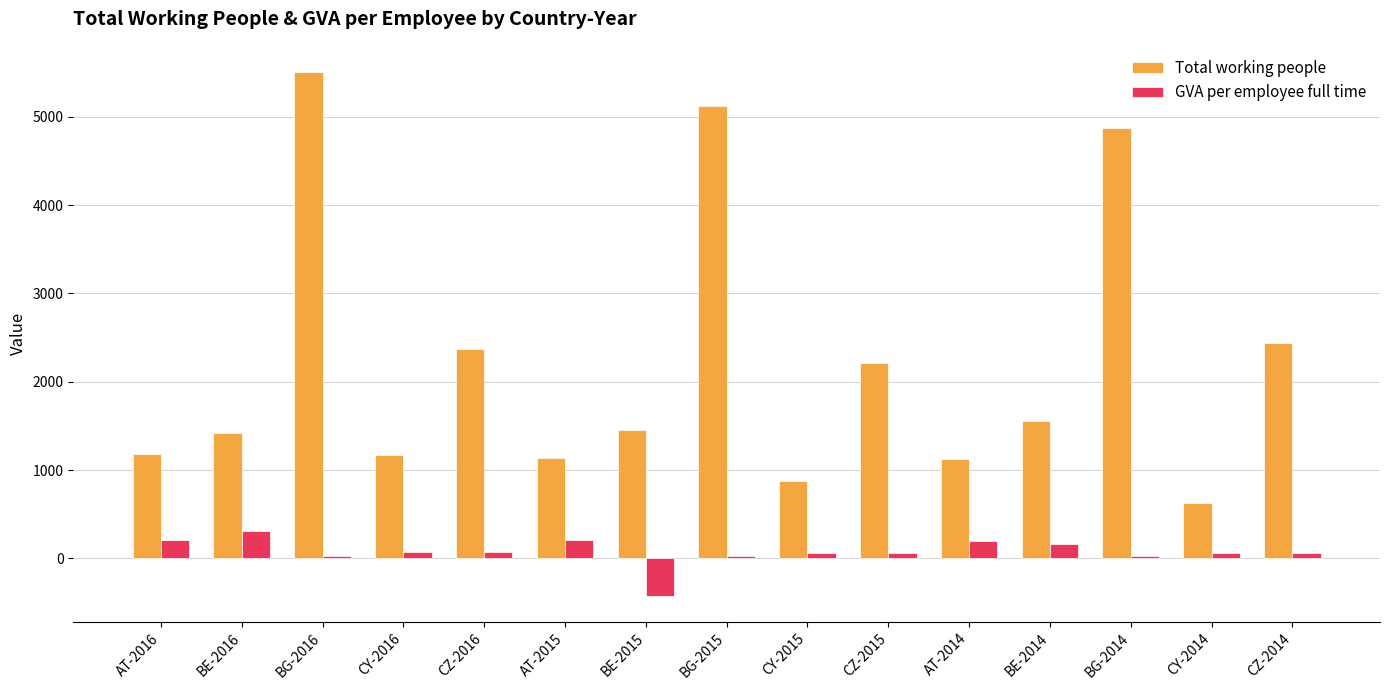

What is the approximate value of Total working people at AT-2015?

1137.8